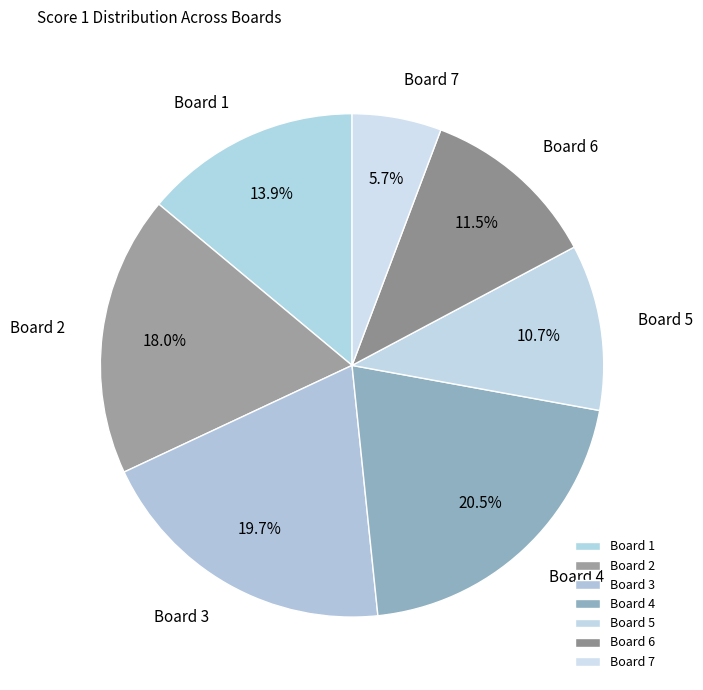

The Board 3 slice represents 20% of the pie. True or false?

True